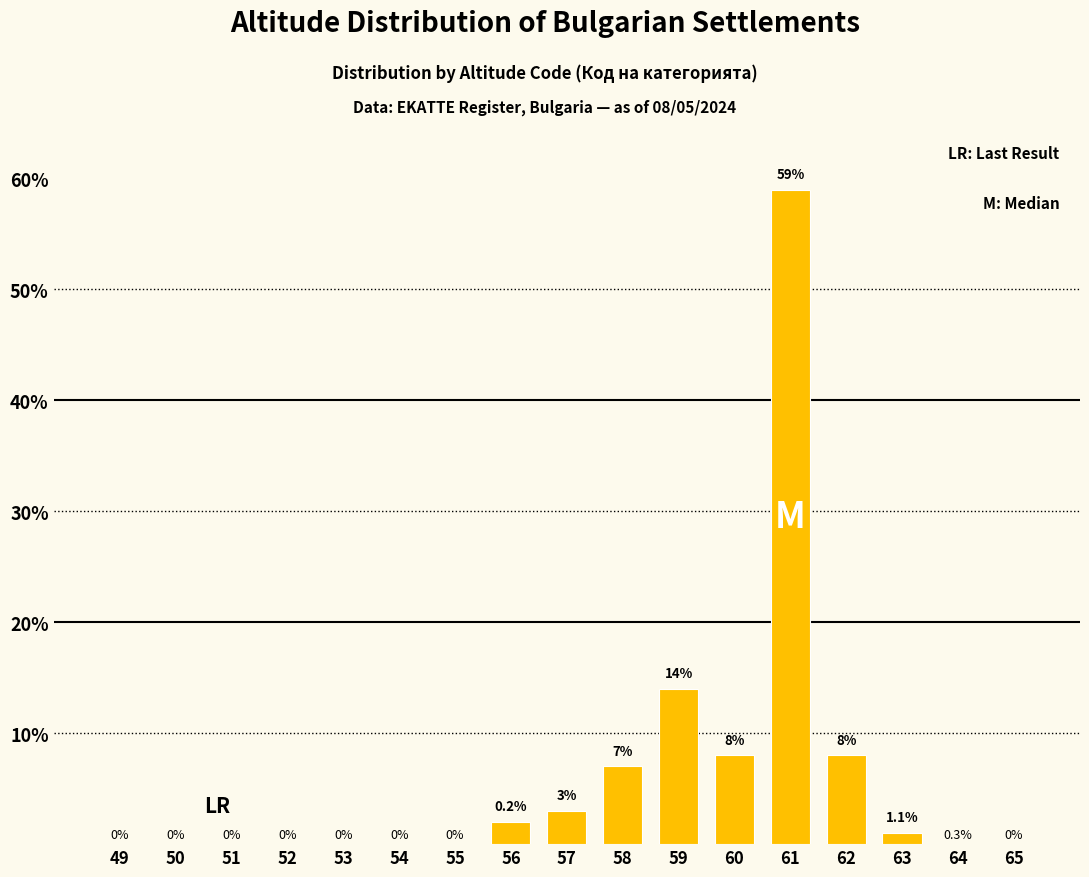

Reading left to right, extract all data points from this chart.

49=0	50=0	51=0	52=0	53=0	54=0	55=0	56=2	57=3	58=7	59=14	60=8	61=59	62=8	63=1	64=0	65=0